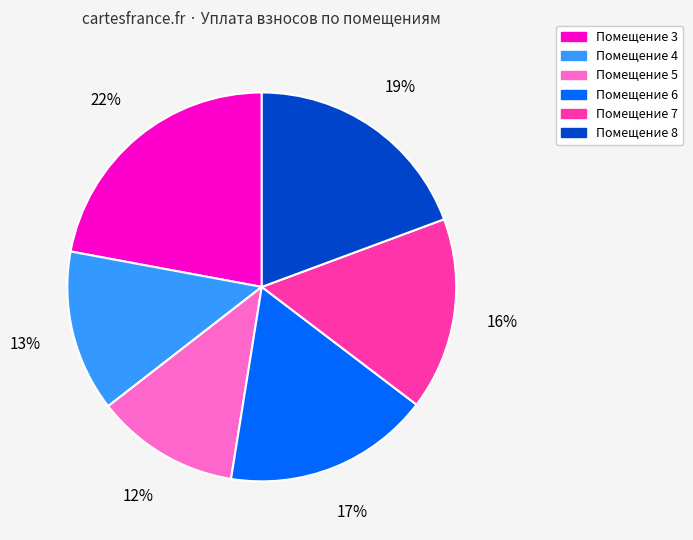

The Помещение 6 slice represents 26% of the pie. True or false?

False